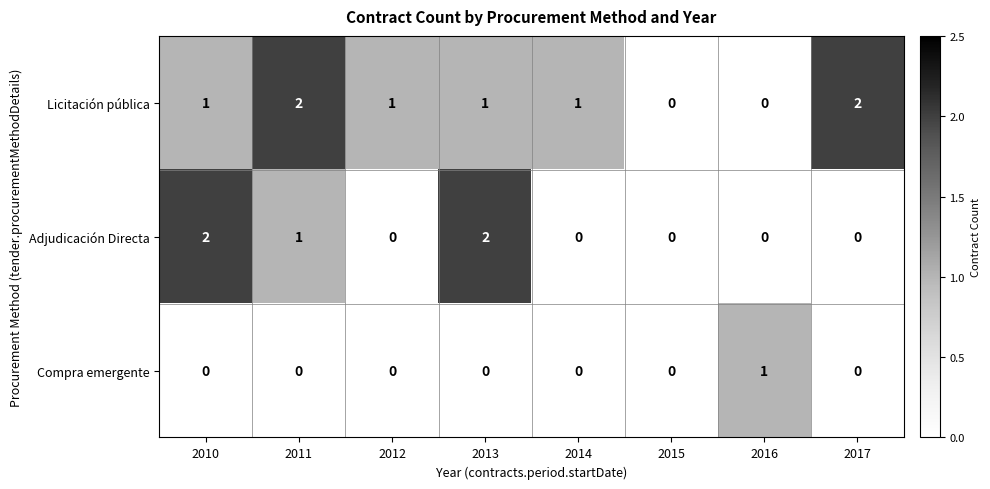

Rank the series by their average value, from highest to lowest.

Licitación pública, Adjudicación Directa, Compra emergente